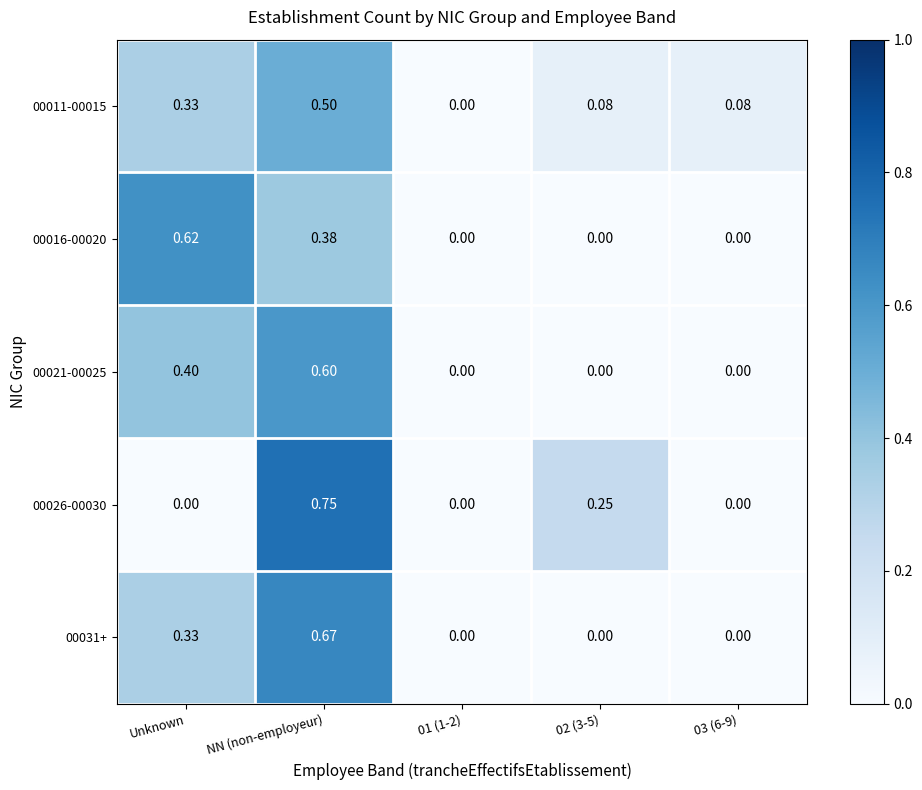

At which category does the chart reach its peak across all series?

NN (non-employeur)